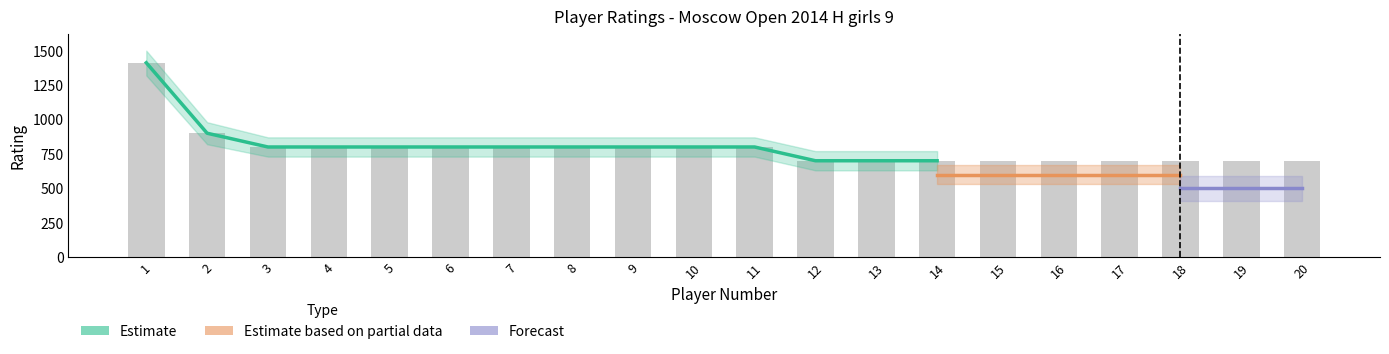

How many distinct data groups are displayed?

3